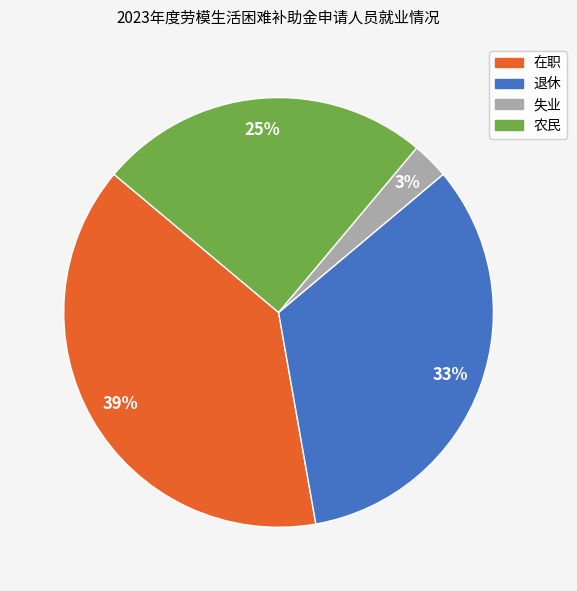

To the nearest percent, what is the combined percentage of 失业 and 在职?

42%